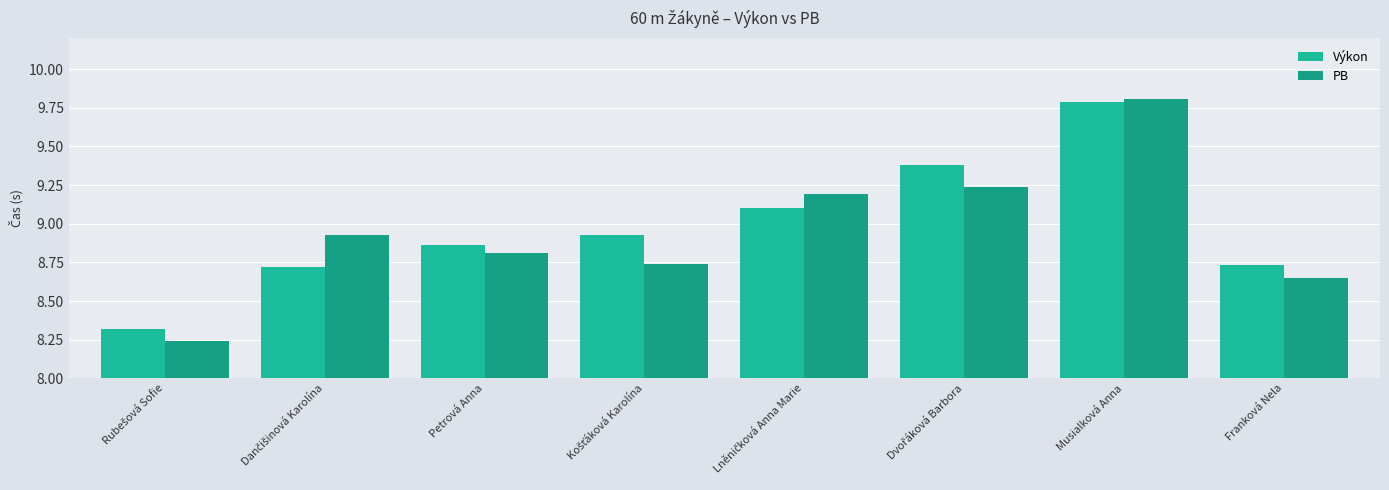

Read the Výkon value at Rubešová Sofie.

8.3